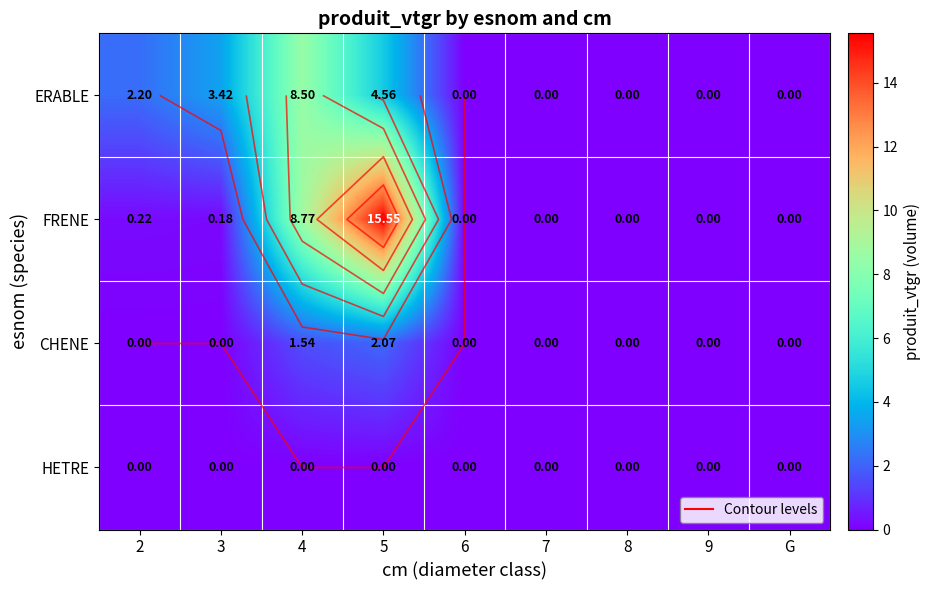

Between 2 and 9, which series saw the biggest shift?

ERABLE